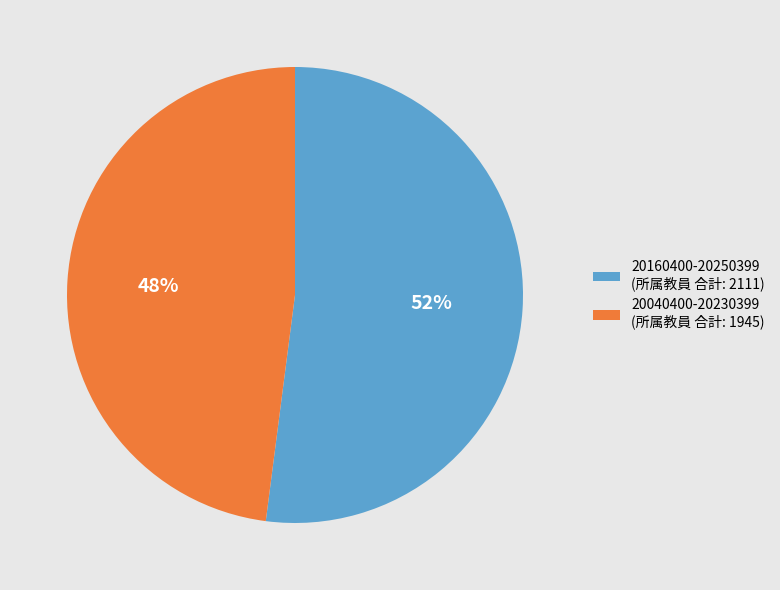

Does any single category account for the majority?

Yes